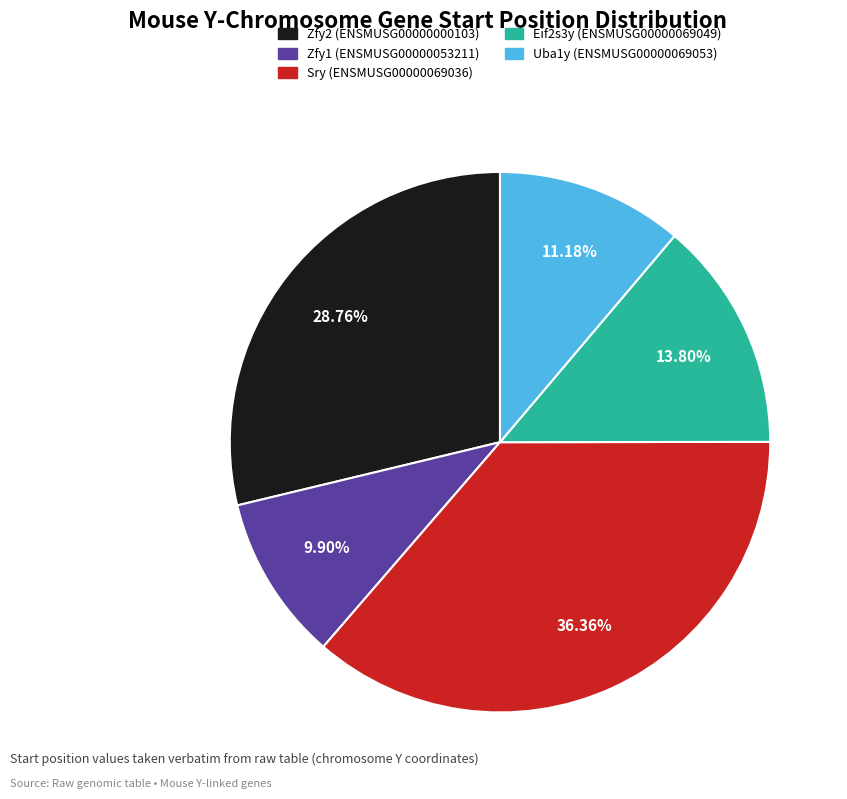

Is it true that Zfy2 (ENSMUSG00000000103) is 42% of the pie?

False